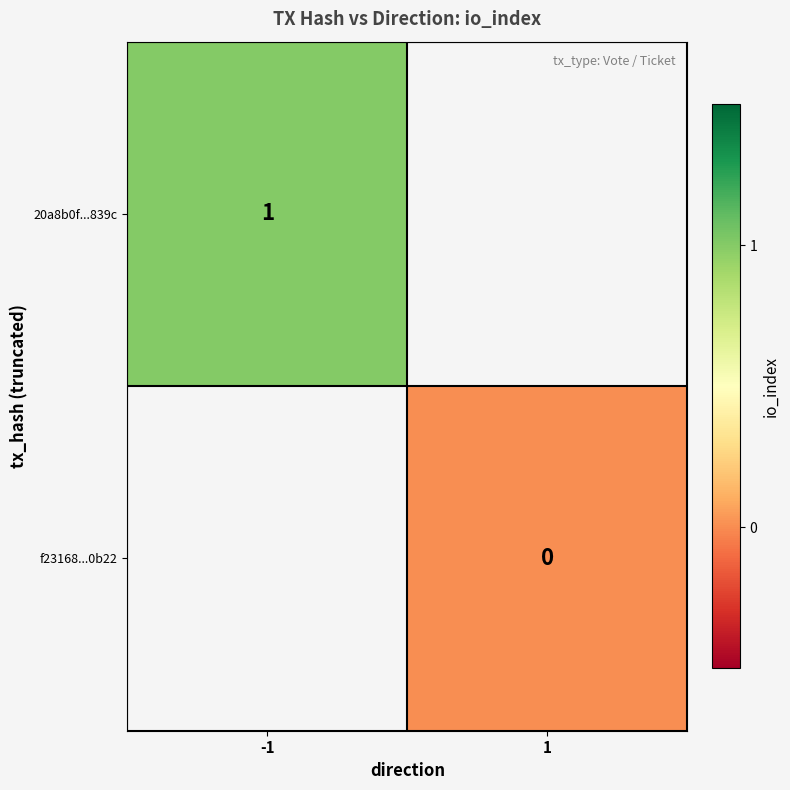

The 20a8b0f...839c series shows 1 at -1. True or false?

True